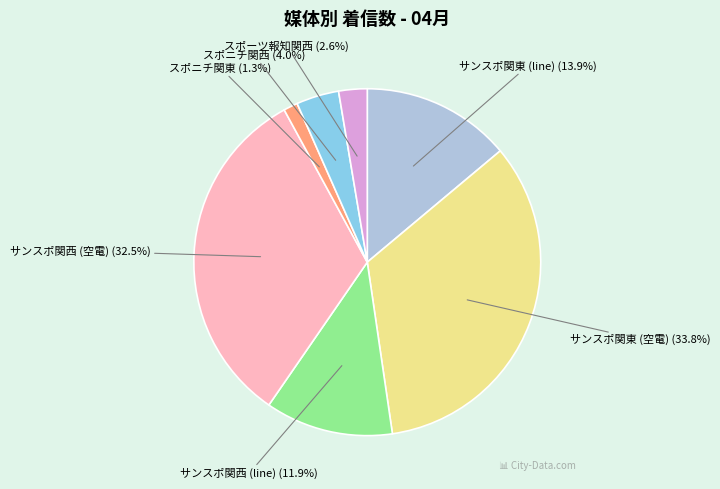

What percentage do スポニチ関西 and スポーツ報知関西 together represent?

6.6%